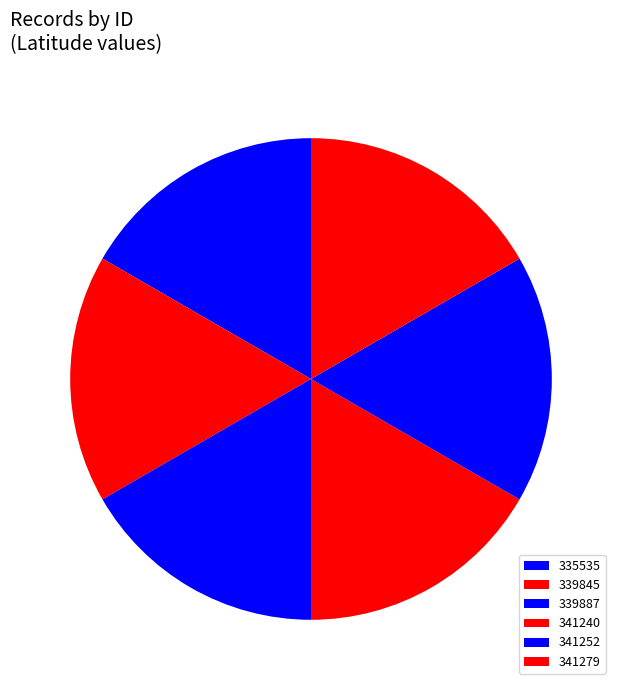

Is it true that 335535 is 17% of the pie?

True